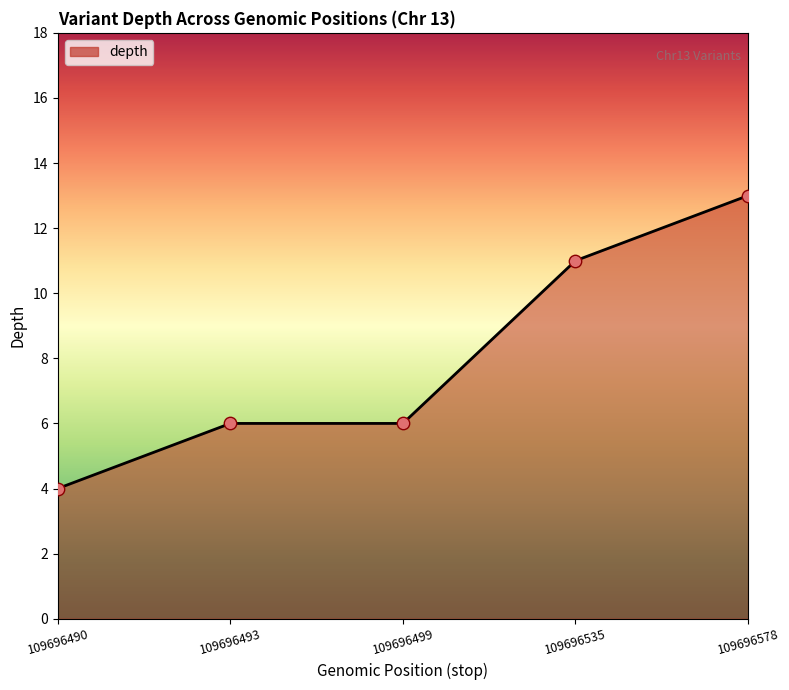

Between 109696490 and 109696535, which is larger?

109696535